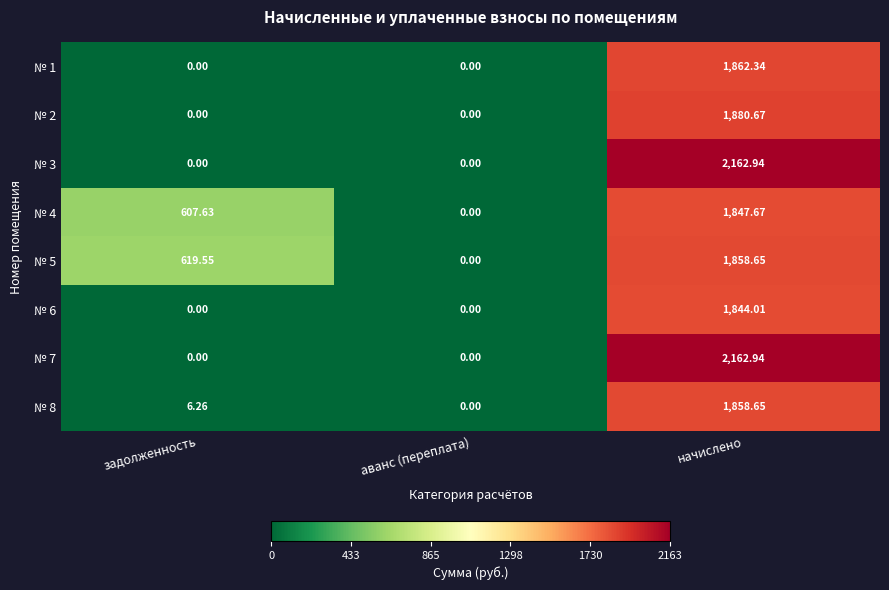

Which series changed the most between задолженность and аванс (переплата)?

№ 5